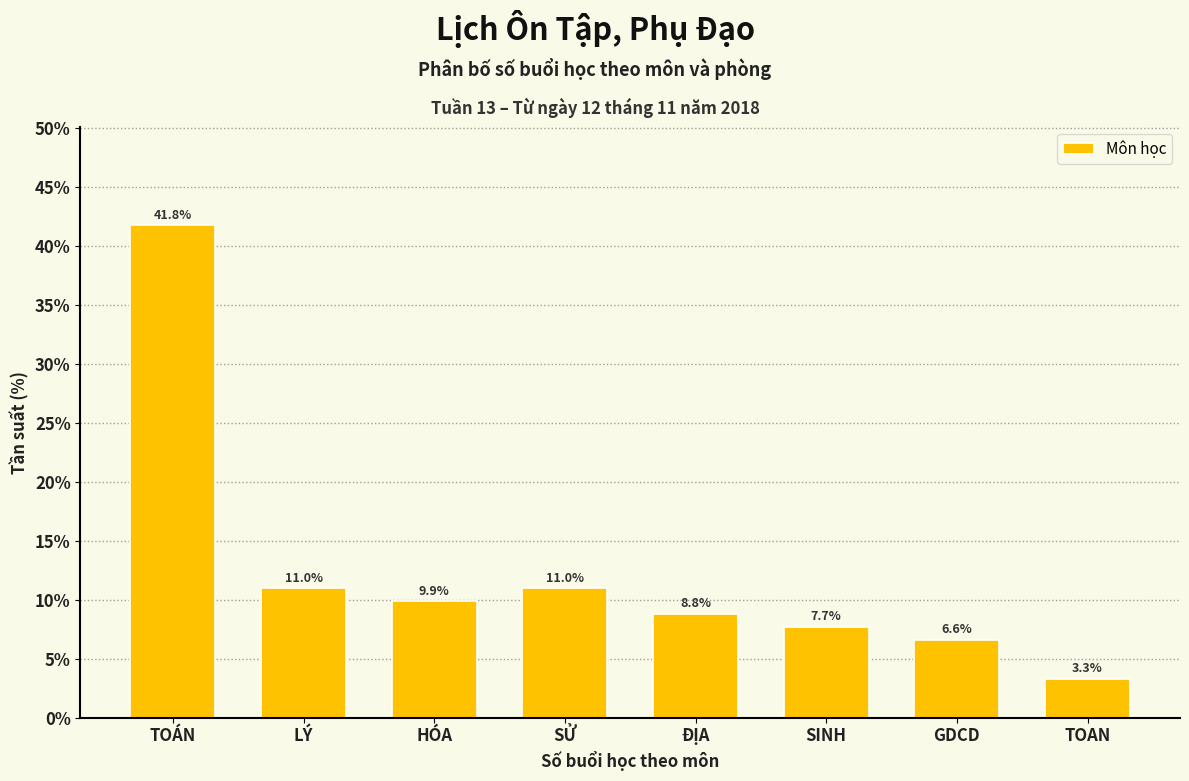

Reading right to left, list all the values displayed in this chart.

3.3	6.6	7.7	8.8	11.0	9.9	11.0	41.8